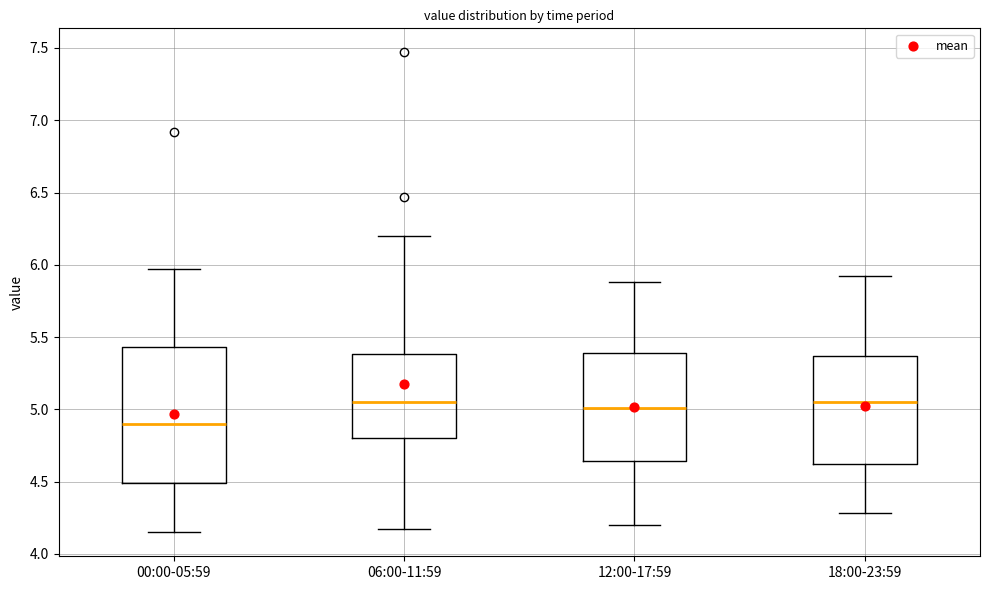

Reading left to right, read every box against the y-axis: the position of its median line, the range the box covers, and the ends of its whiskers. The values are not printed on the chart, so give them approximately, as read against the axis.

00:00-05:59: median 4.90, box 4.50 to 5.45, whiskers 4.15 to 5.95
06:00-11:59: median 5.05, box 4.80 to 5.40, whiskers 4.15 to 6.20
12:00-17:59: median 5.00, box 4.65 to 5.40, whiskers 4.20 to 5.90
18:00-23:59: median 5.05, box 4.60 to 5.35, whiskers 4.30 to 5.90